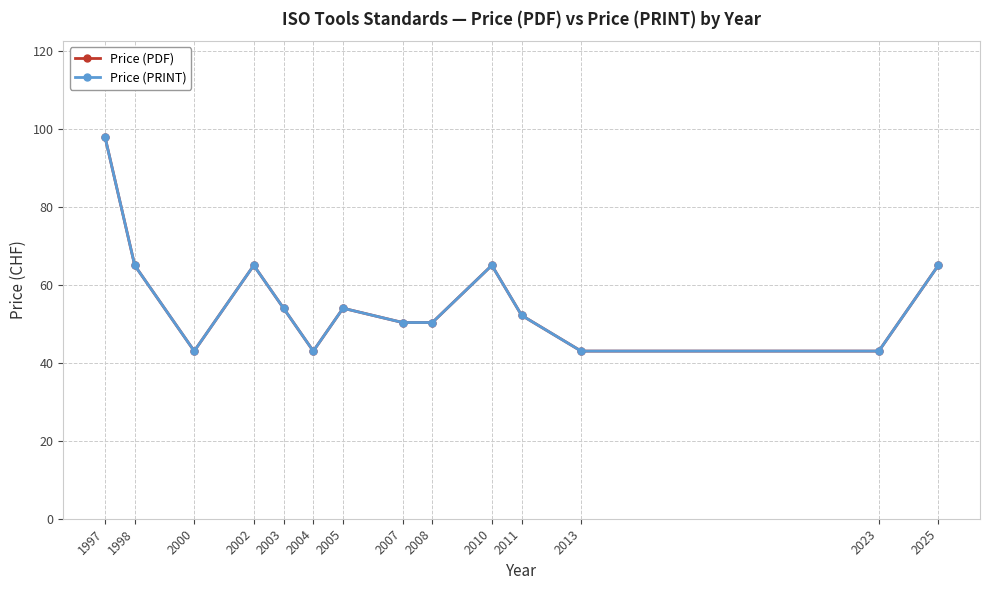

How many values in the Price (PDF) series exceed 54?

5